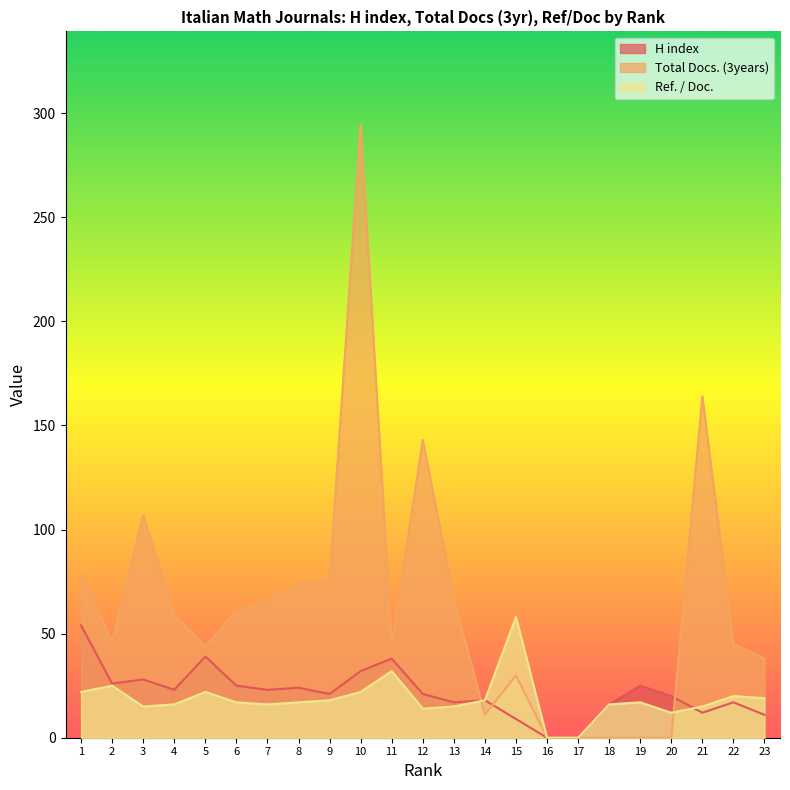

How many times do Ref. / Doc. and H index cross each other?

1